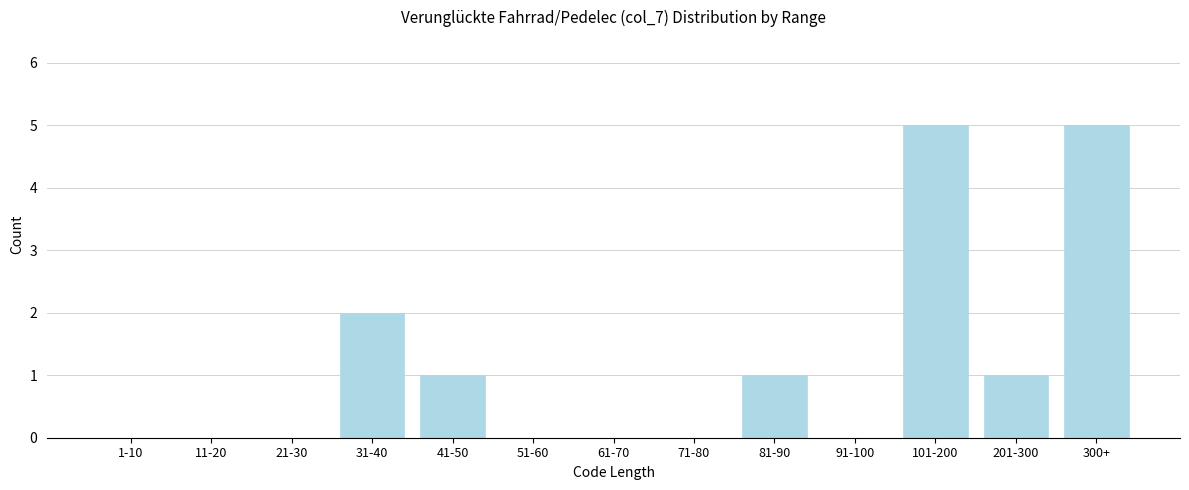

Reading left to right, transcribe all the data shown in this chart.

1-10=0	11-20=0	21-30=0	31-40=2	41-50=1	51-60=0	61-70=0	71-80=0	81-90=1	91-100=0	101-200=5	201-300=1	300+=5